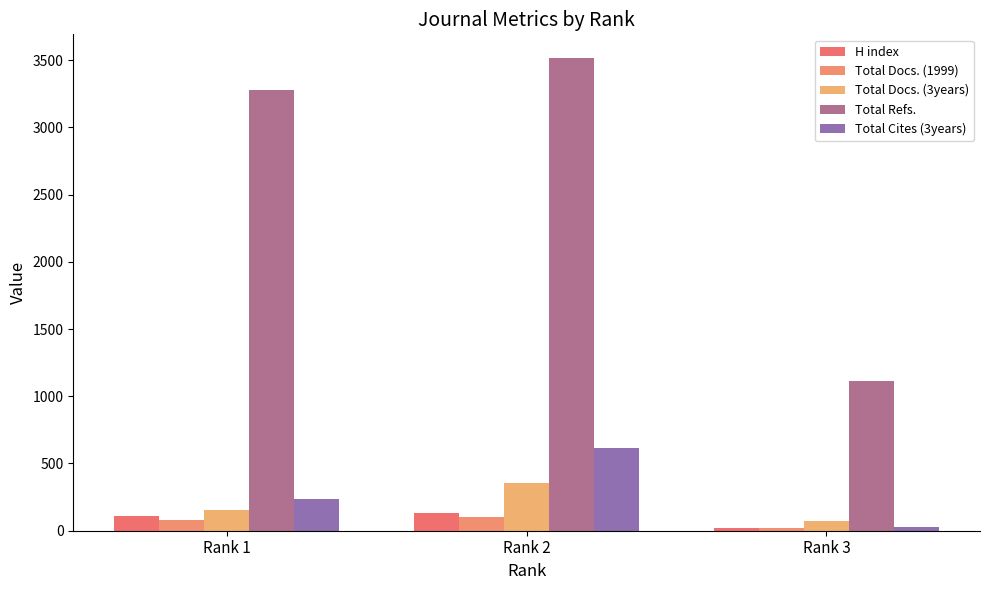

What is the lowest value of the Total Docs. (3years) series?

70